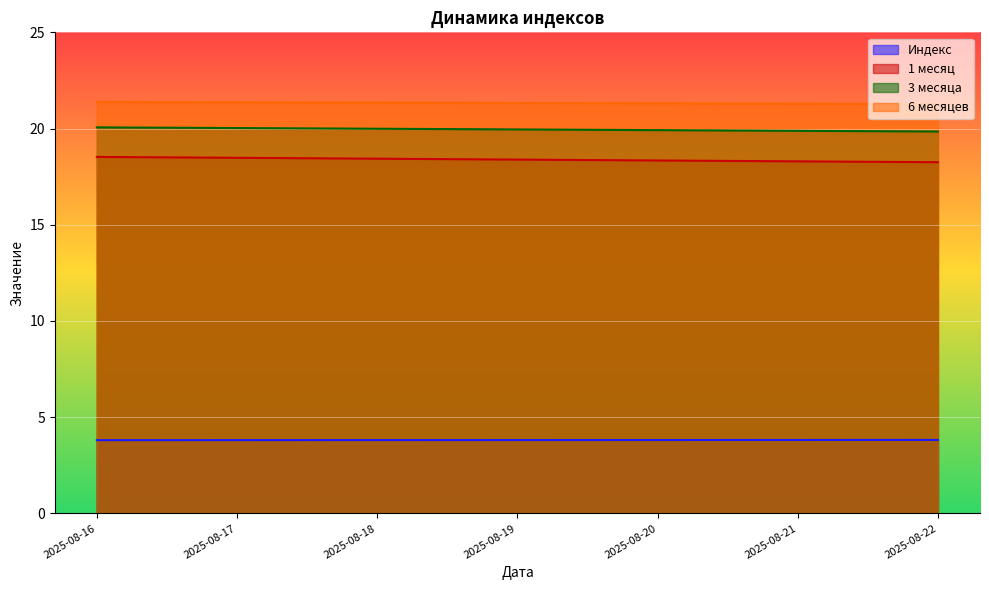

At which label is 1 месяц closest to 18?

2025-08-22